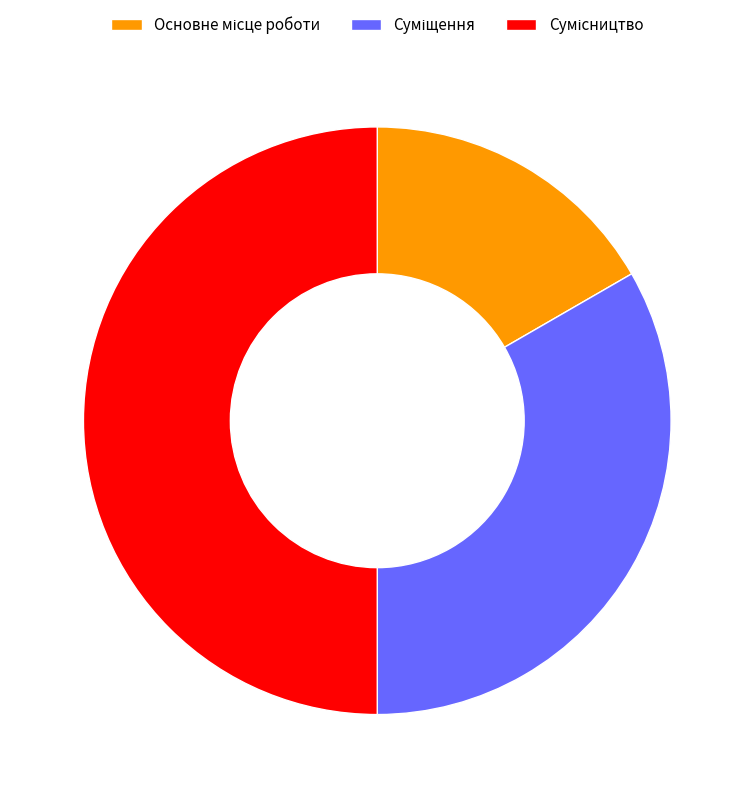

What percentage is the Суміщення slice, to the nearest percent?

33%